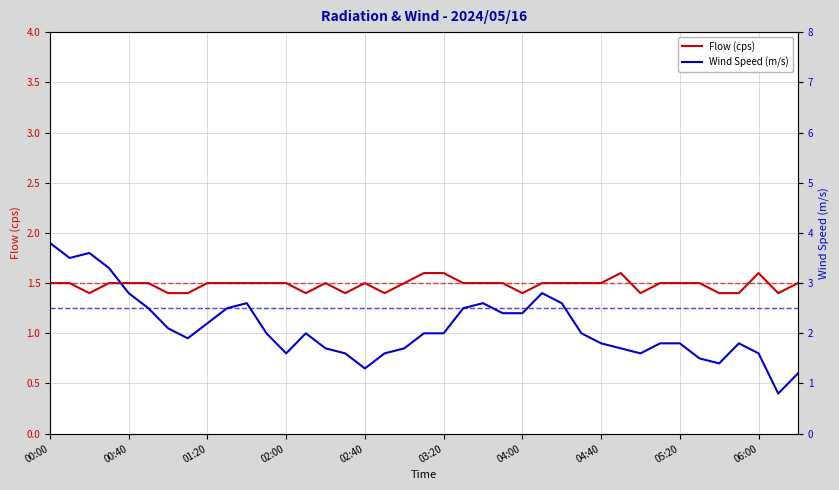

The Flow (cps) series shows 1.5 at 05:20. True or false?

True